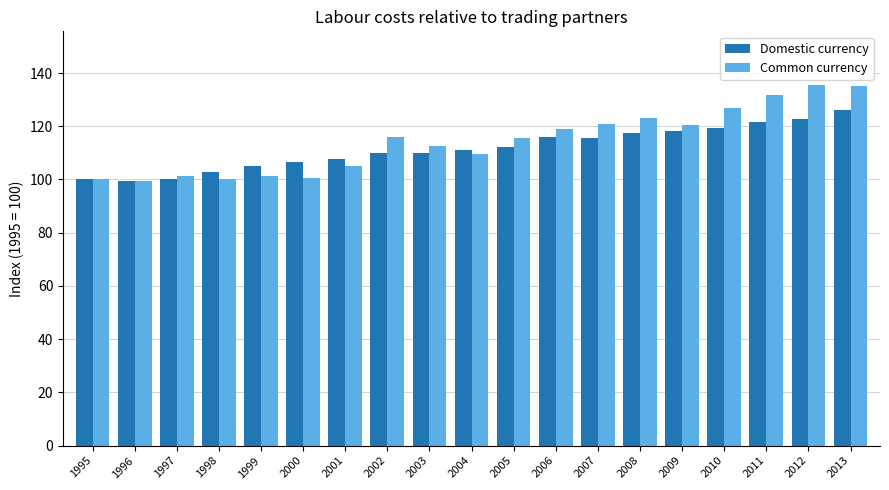

How many groups of bars are there?

19